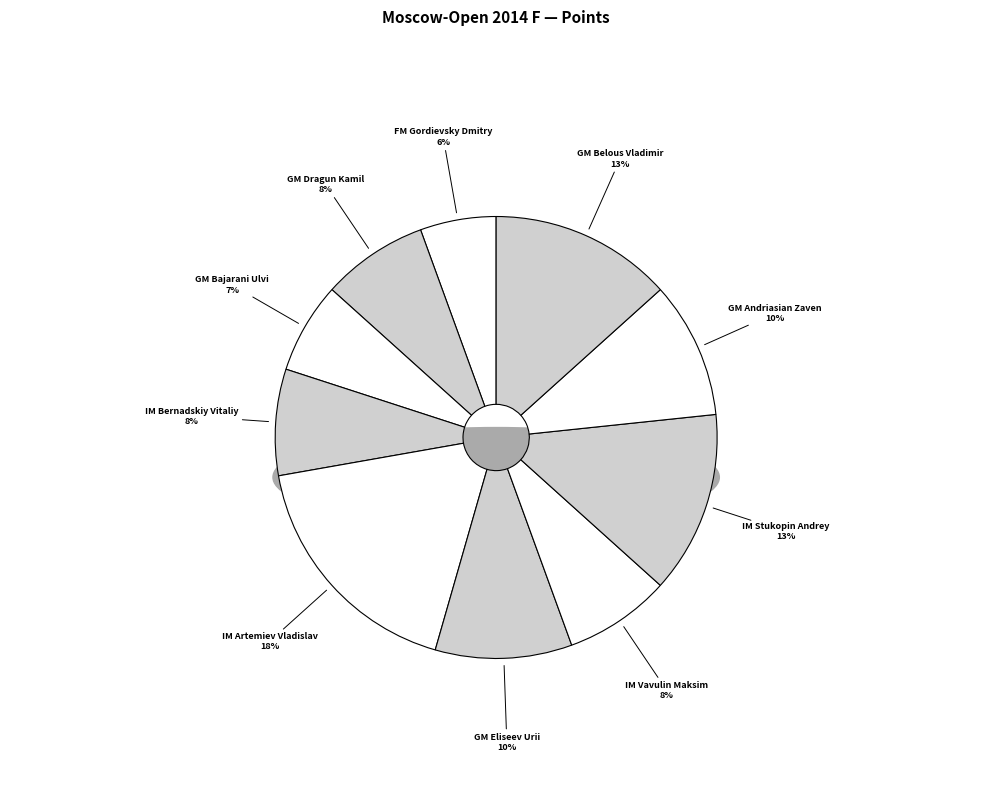

To the nearest percent, what is the combined percentage of IM Vavulin Maksim and IM Stukopin Andrey?

21%